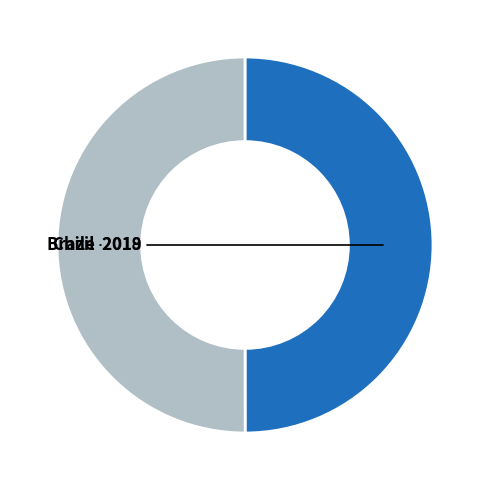

How many segments does this pie chart have?

2